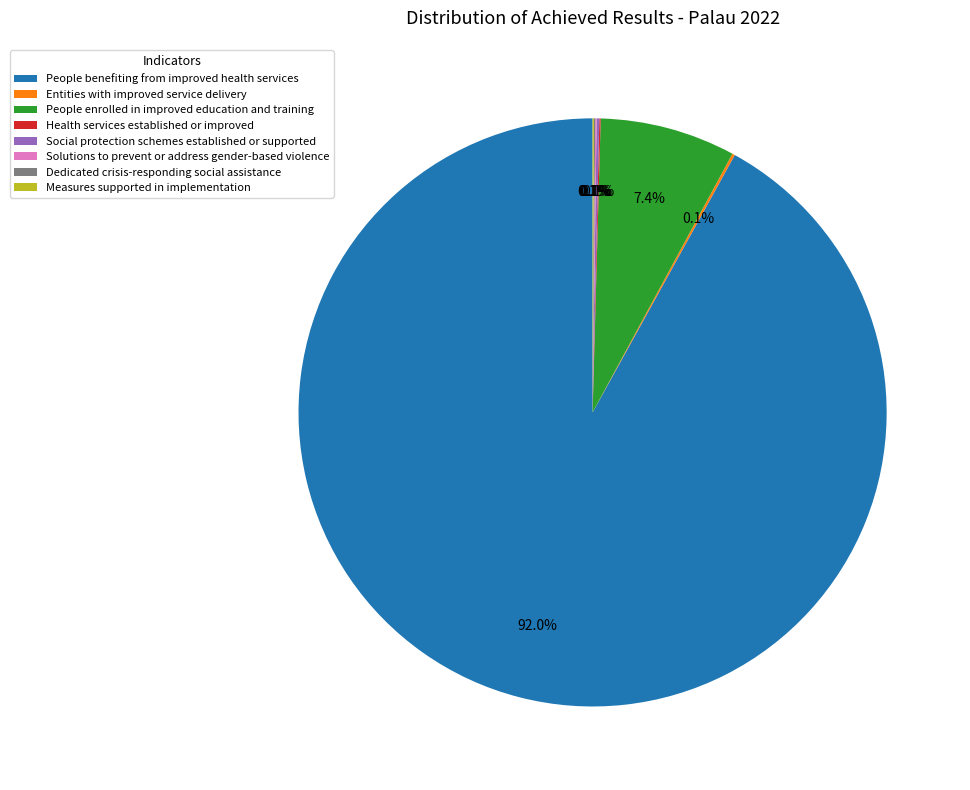

Combined, do People benefiting from improved health services and People enrolled in improved education and training account for over 50%?

Yes